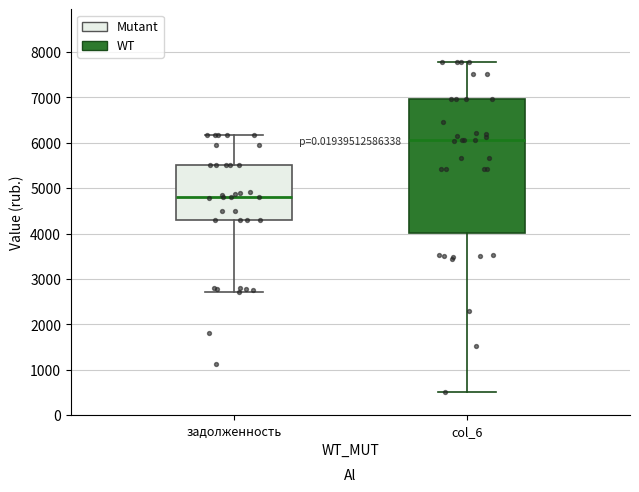

Comparing the boxes themselves (not the whiskers), which one is the tallest?

col_6